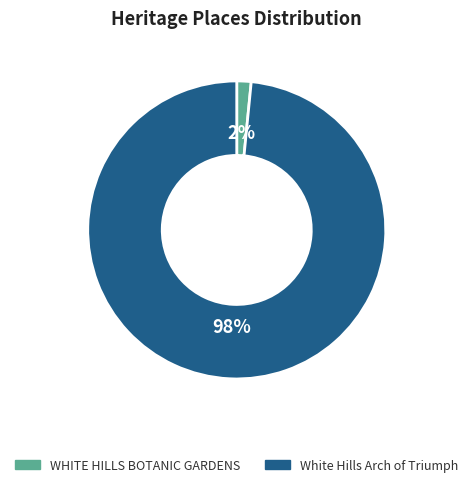

Is the sum of WHITE HILLS BOTANIC GARDENS and White Hills Arch of Triumph greater than half?

Yes